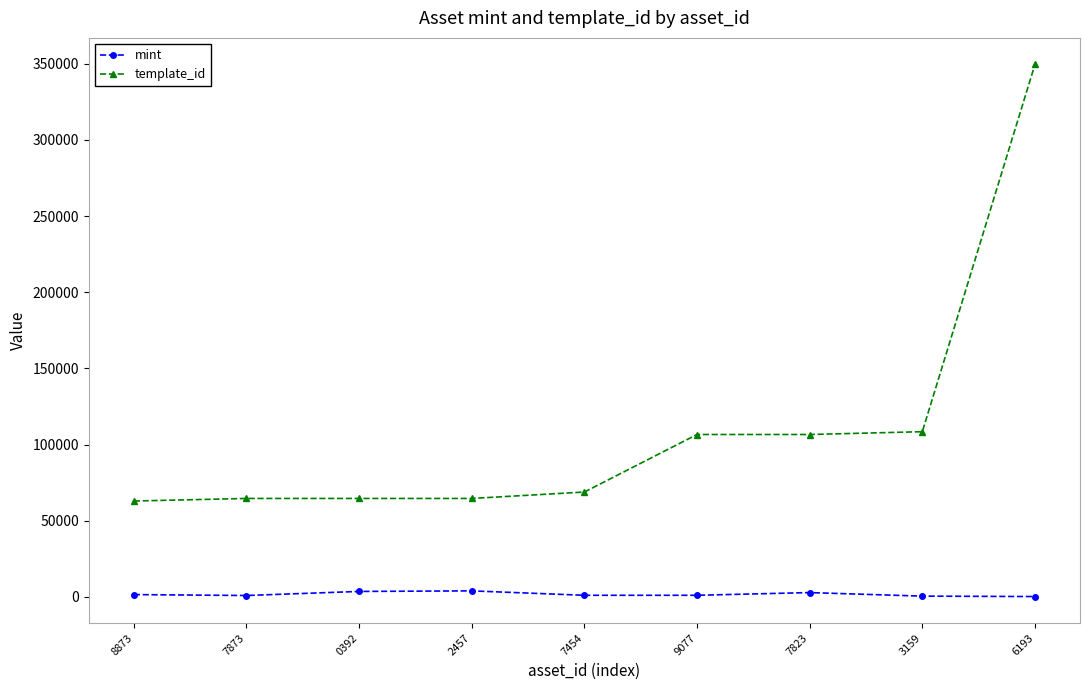

List the series in order of their peak value, highest first.

template_id, mint